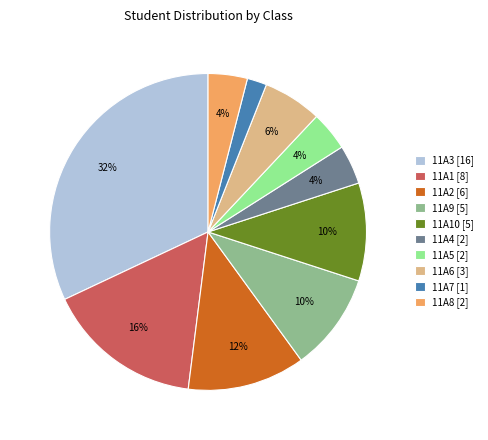

To the nearest percent, what portion does 11A10 [5] represent?

10%